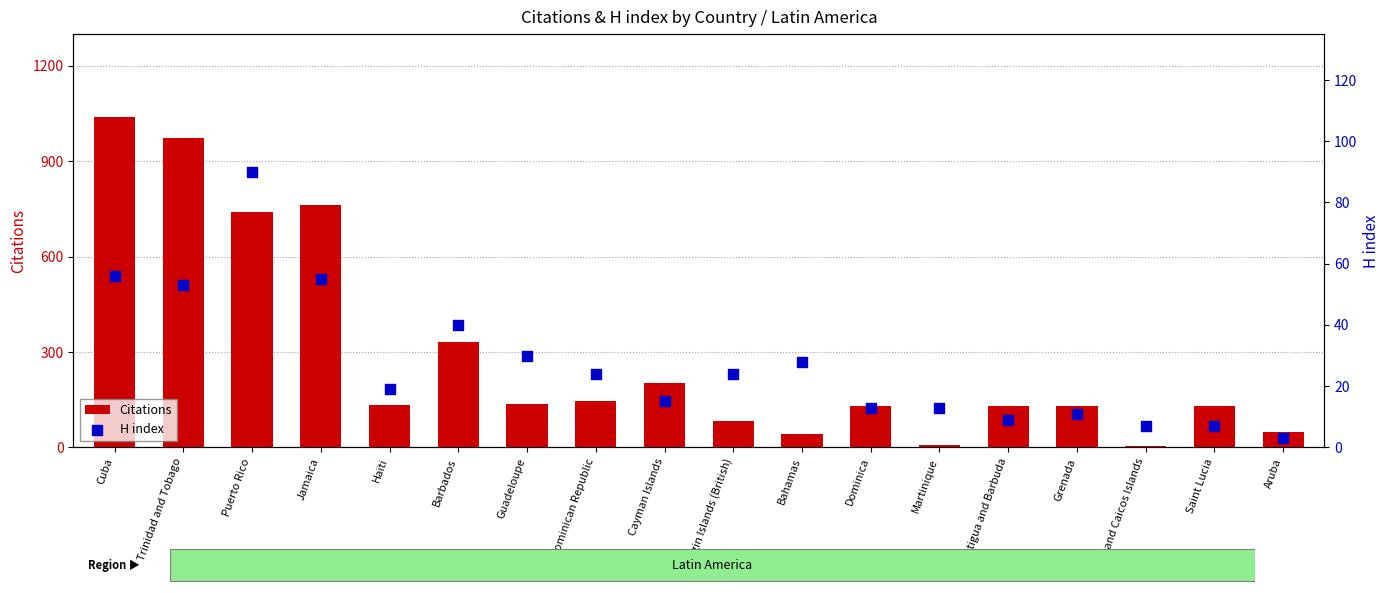

What is the total value across all series at Turks and Caicos Islands?

10